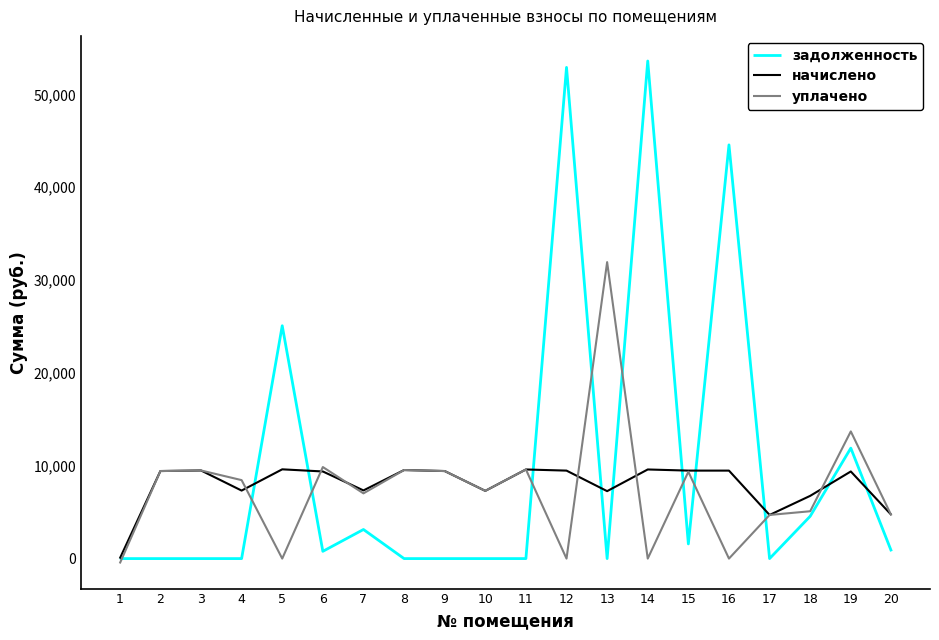

How many positive values does the начислено series have?

19